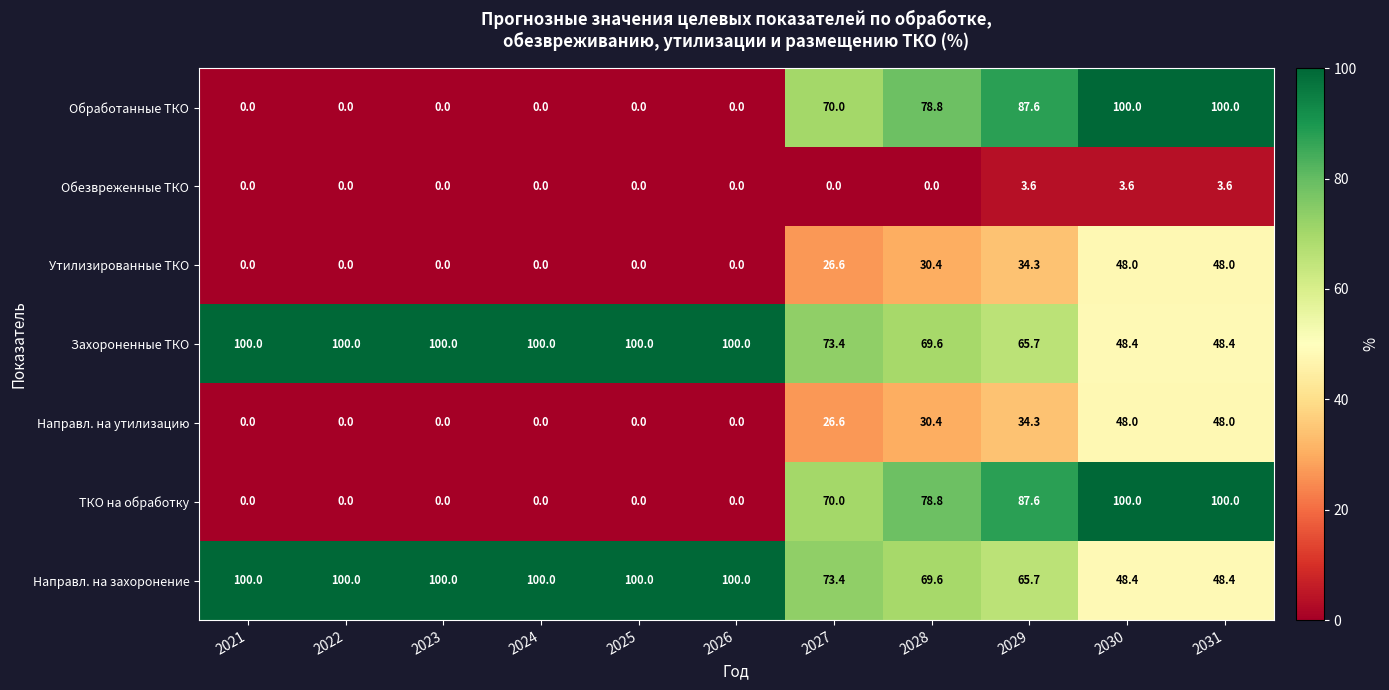

At which label is Захороненные ТКО closest to 74?

2027